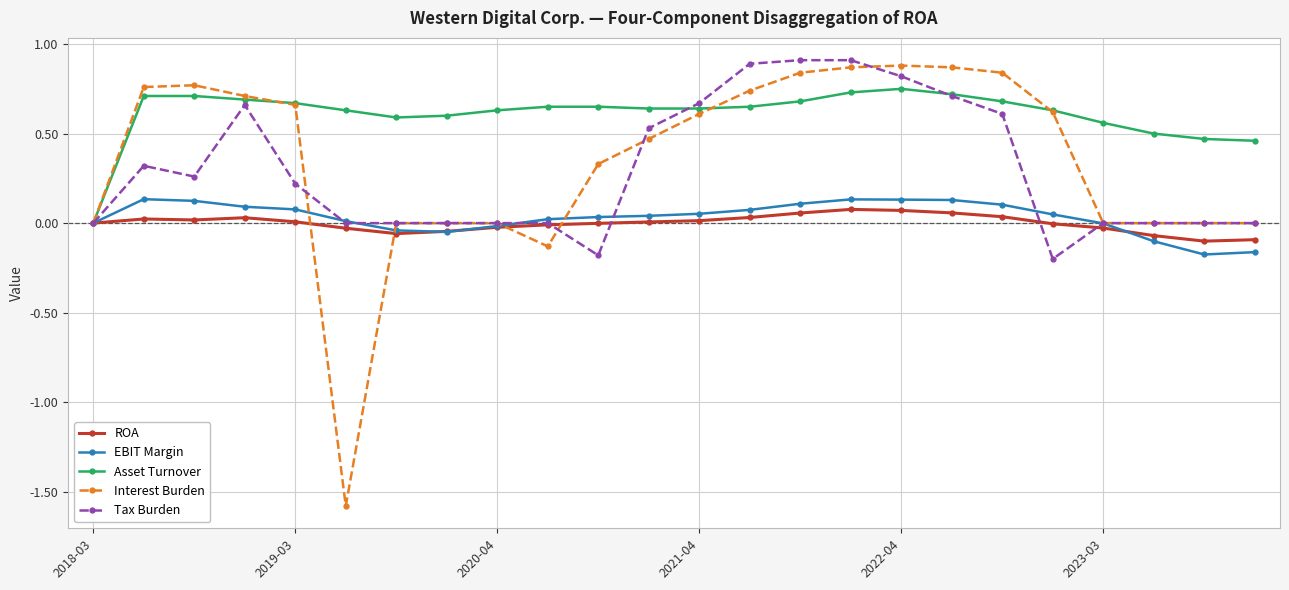

Which series has the largest total across all categories?

Asset Turnover